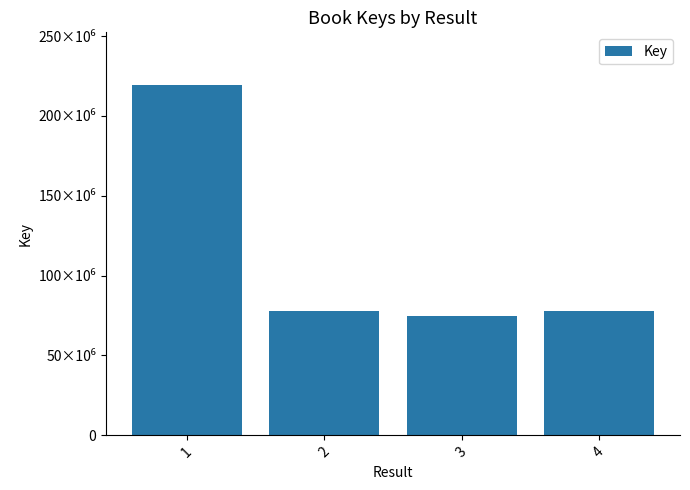

At which category does the chart reach its minimum across all series?

3